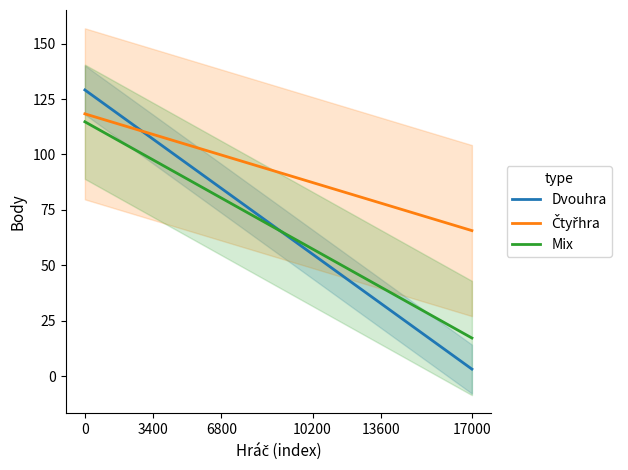

The value of Mix at 15 is 28.7. True or false?

True